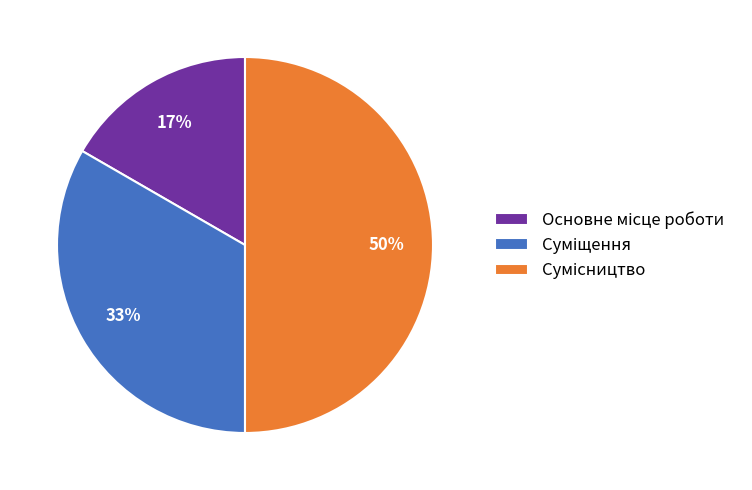

To the nearest percent, what is the difference between the largest and smallest slice percentages?

33%